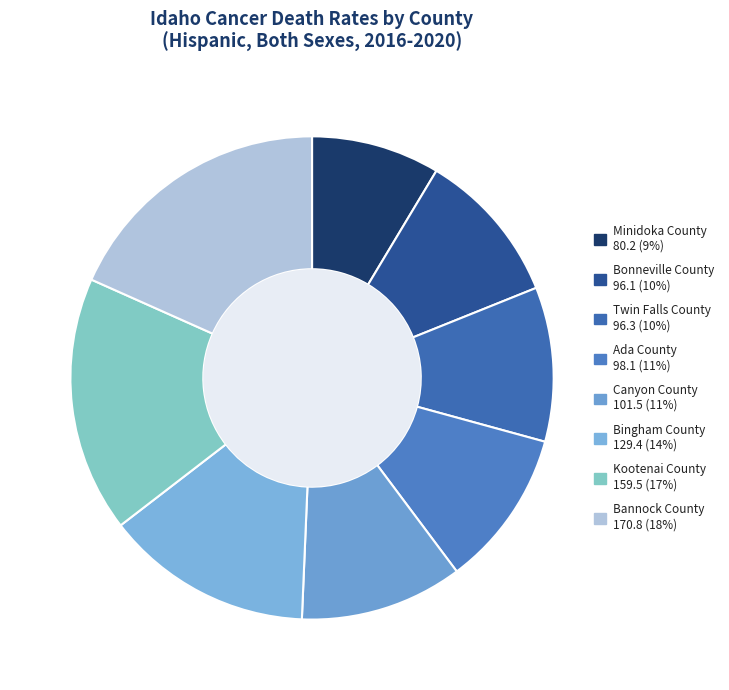

How many slices are in this pie chart?

8